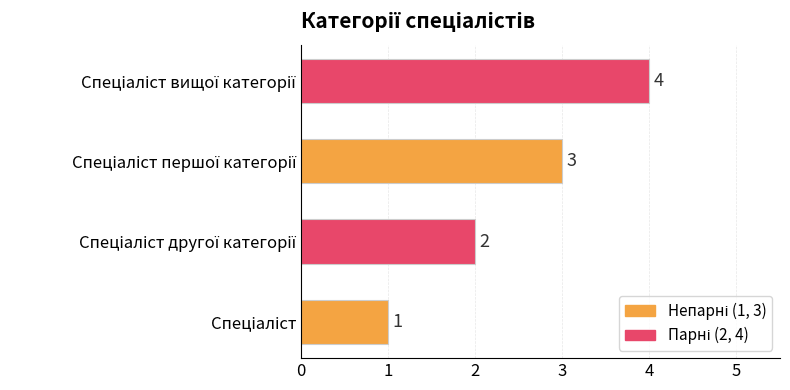

What is the sum of all values?

10